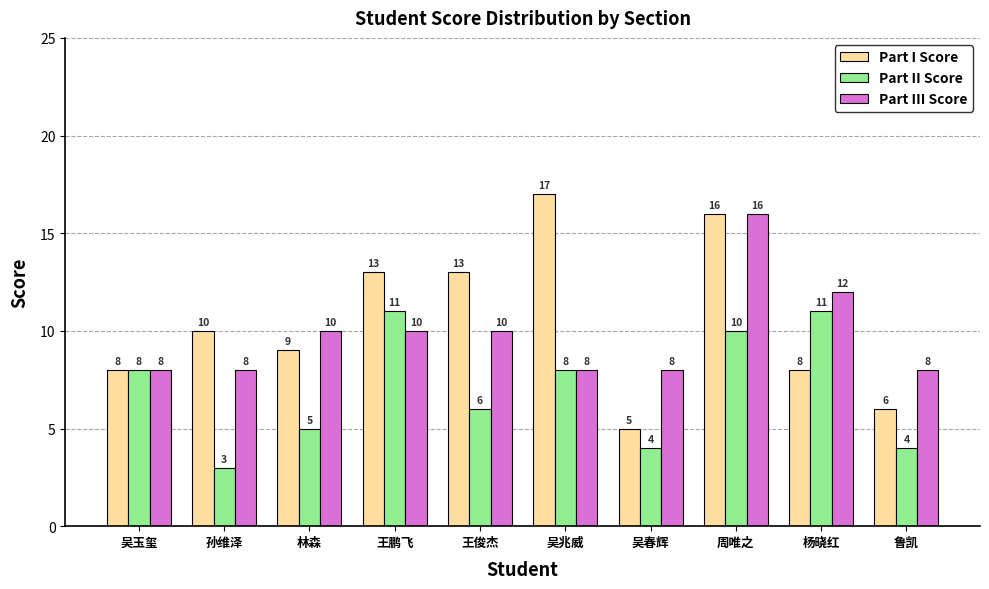

What is the value of the Part III Score bar at the 9th from the left?

12